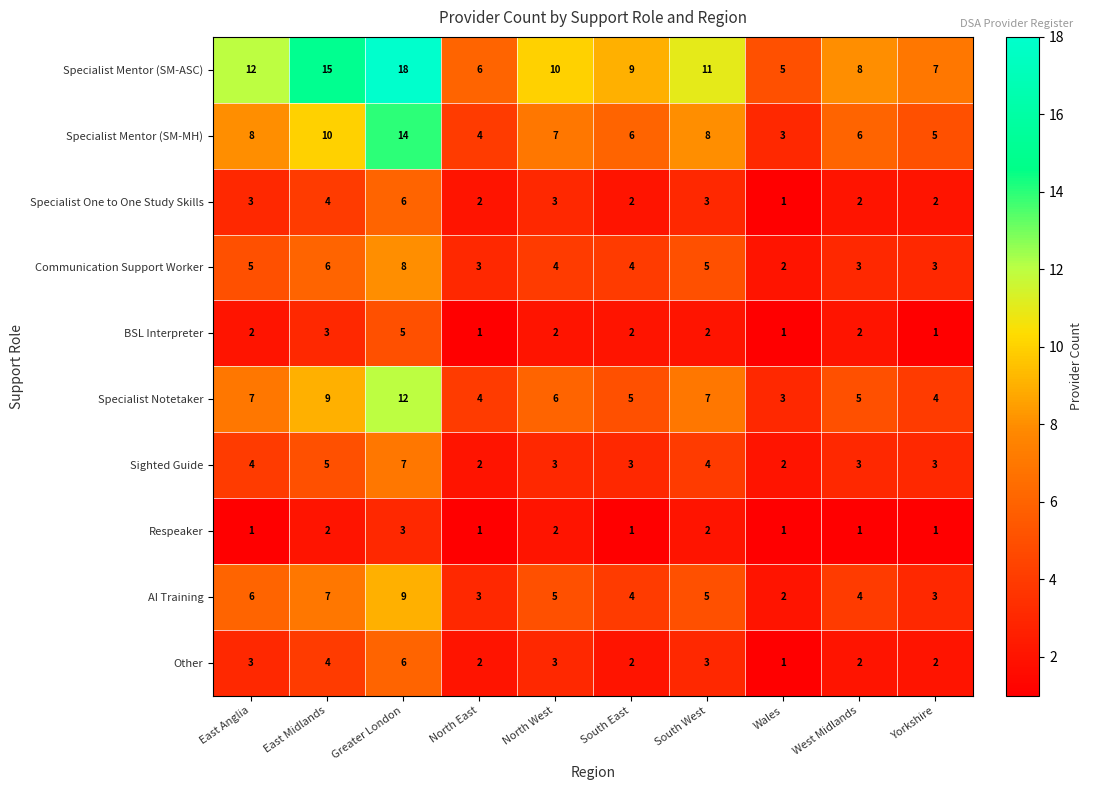

At which category is the sum across all series the highest?

Greater London